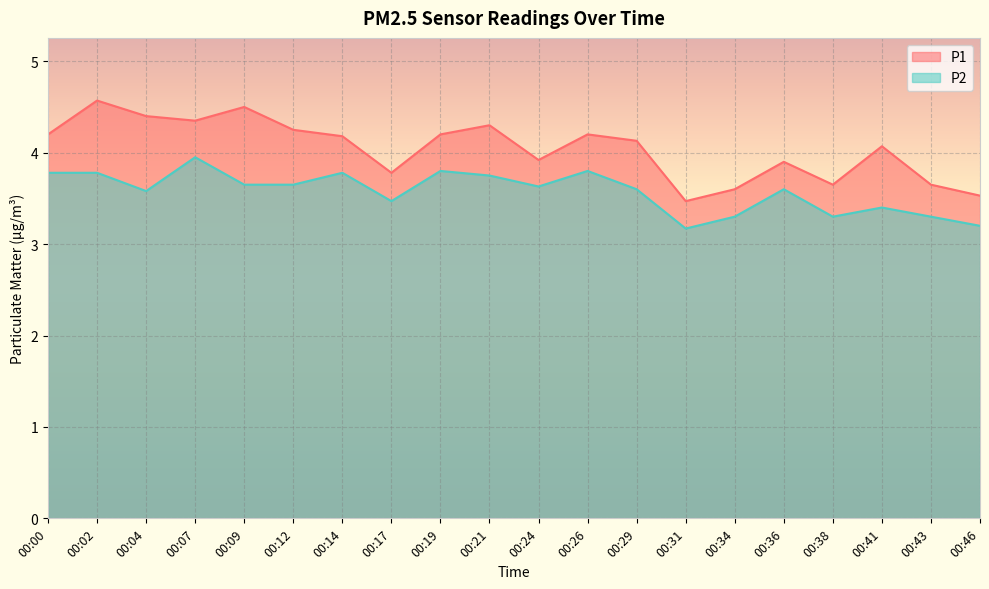

How many lines are shown in the chart?

2